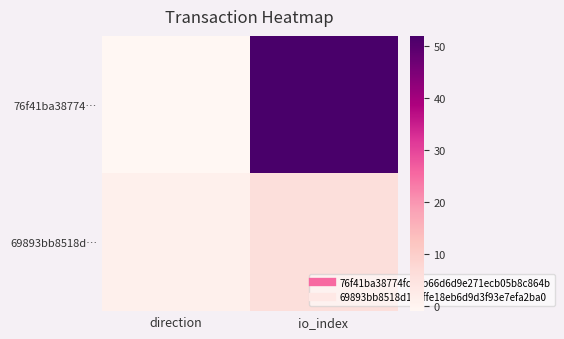

Reading right to left, transcribe all the data shown in this chart.

76f41ba38774…: io_index=52	direction=-1
69893bb8518d…: io_index=6	direction=1